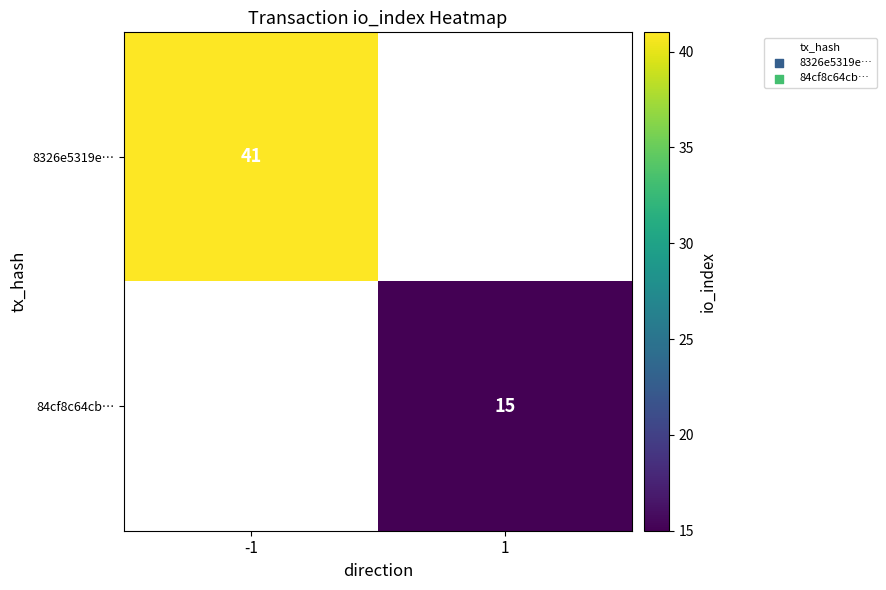

The 8326e5319e… series shows 41 at -1. True or false?

True